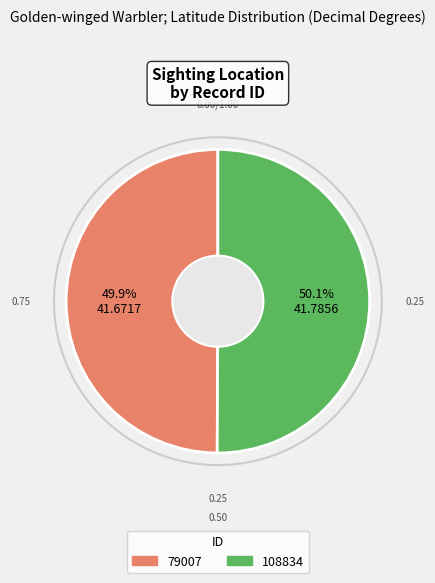

What portion of the pie excludes 79007?

50.1%